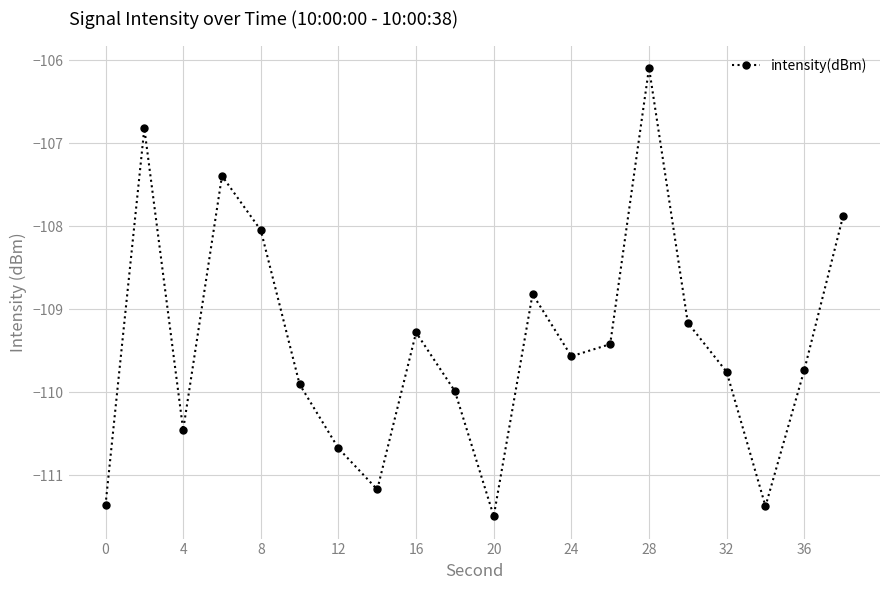

What is the sum of all values?

-2188.4